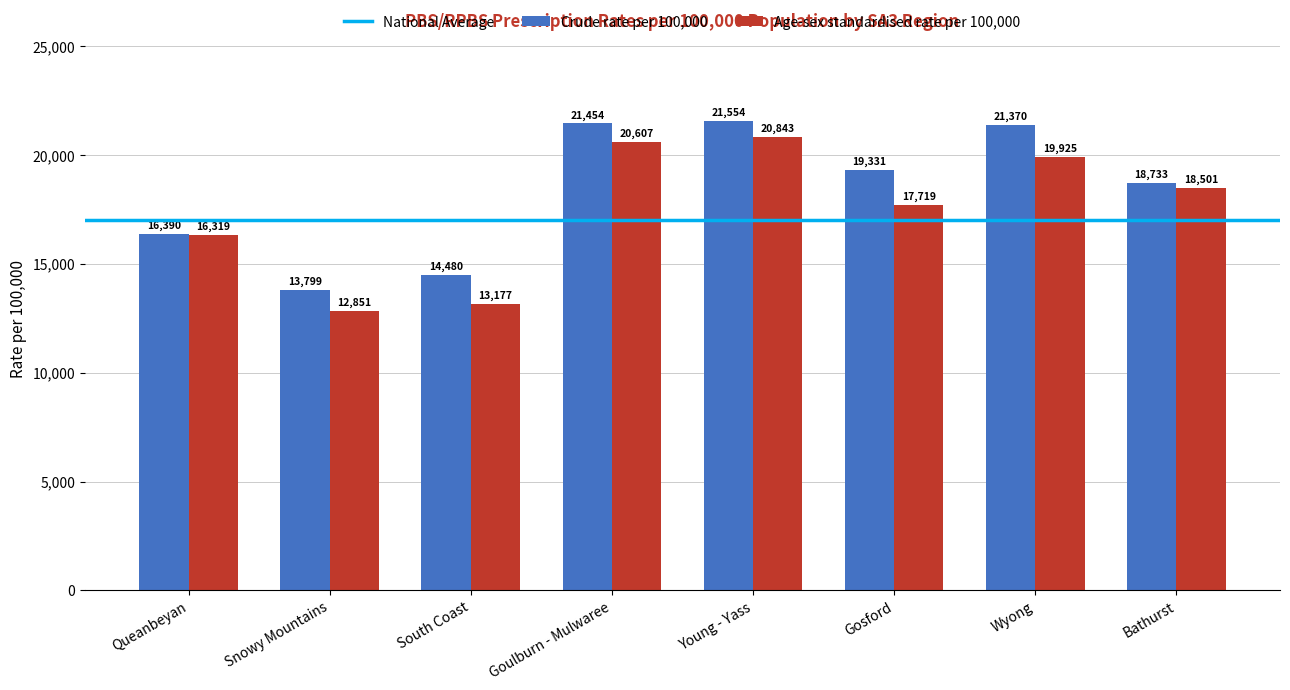

Which series has the largest range (max minus min)?

Age-sex standardised rate per 100,000